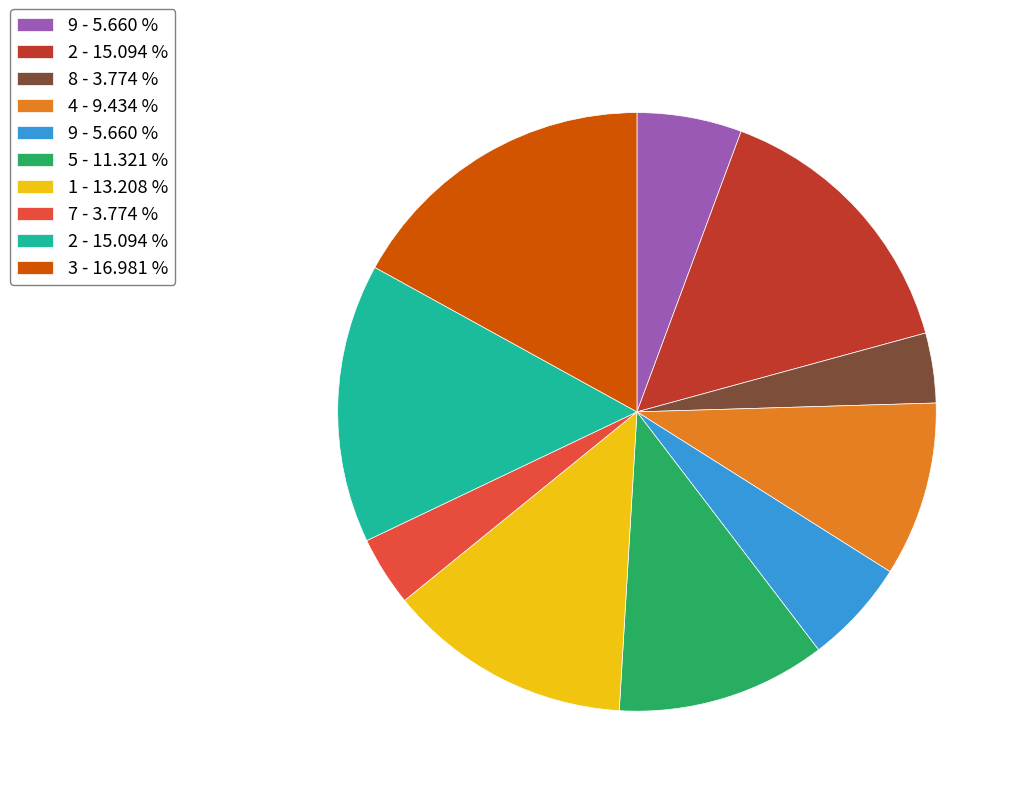

Is there a majority slice in this chart?

No